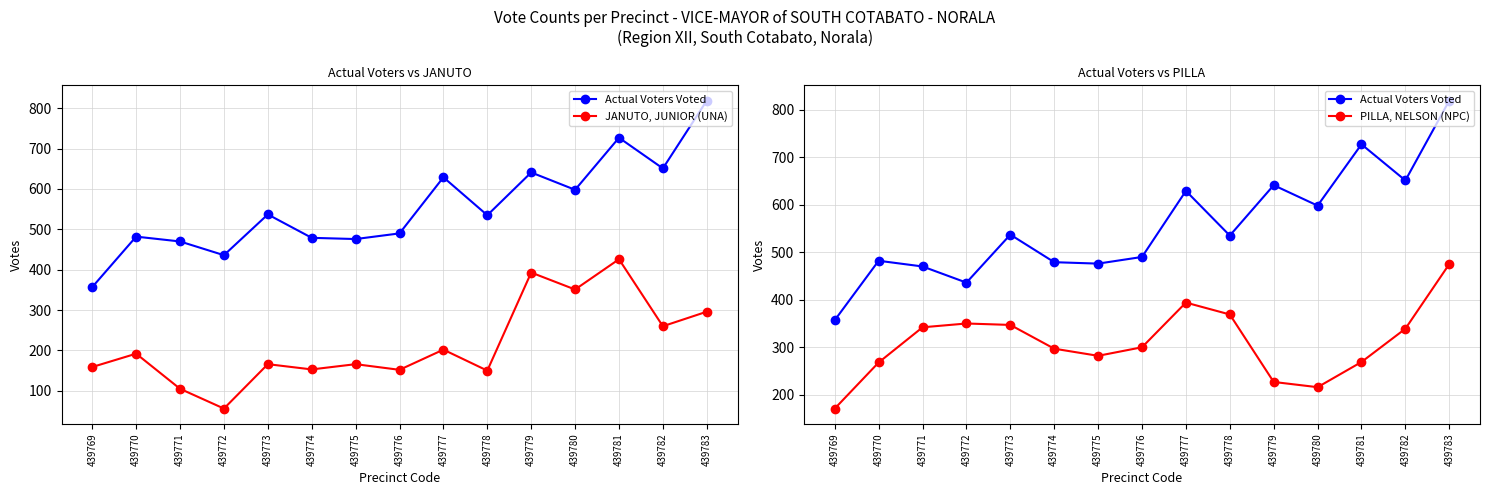

Where is the first local minimum for JANUTO, JUNIOR (UNA)?

439772